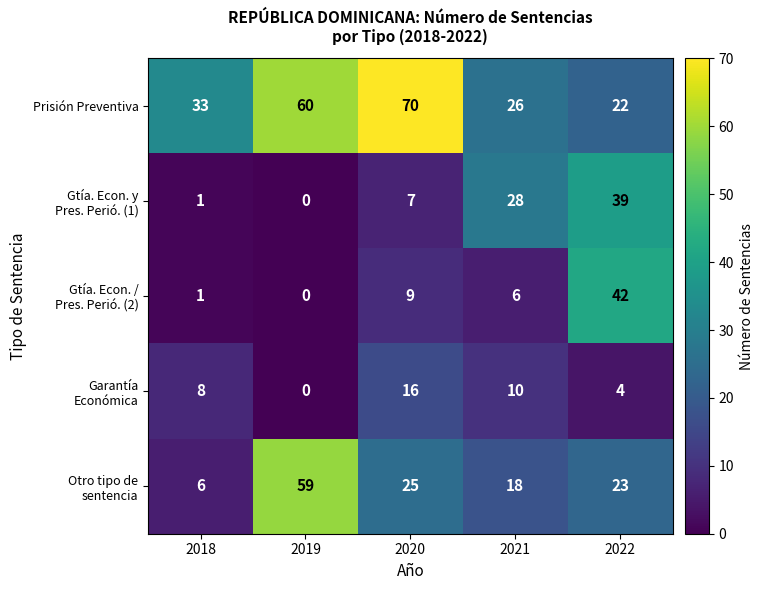

Between 2020 and 2022, which series saw the biggest shift?

Prisión Preventiva